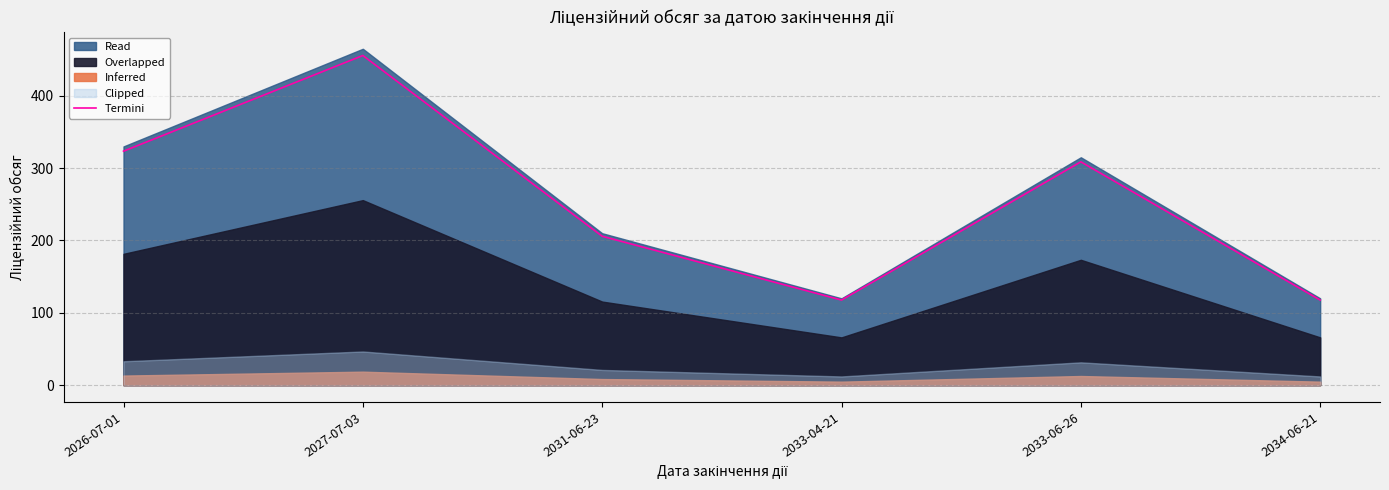

How many lines are shown in the chart?

1